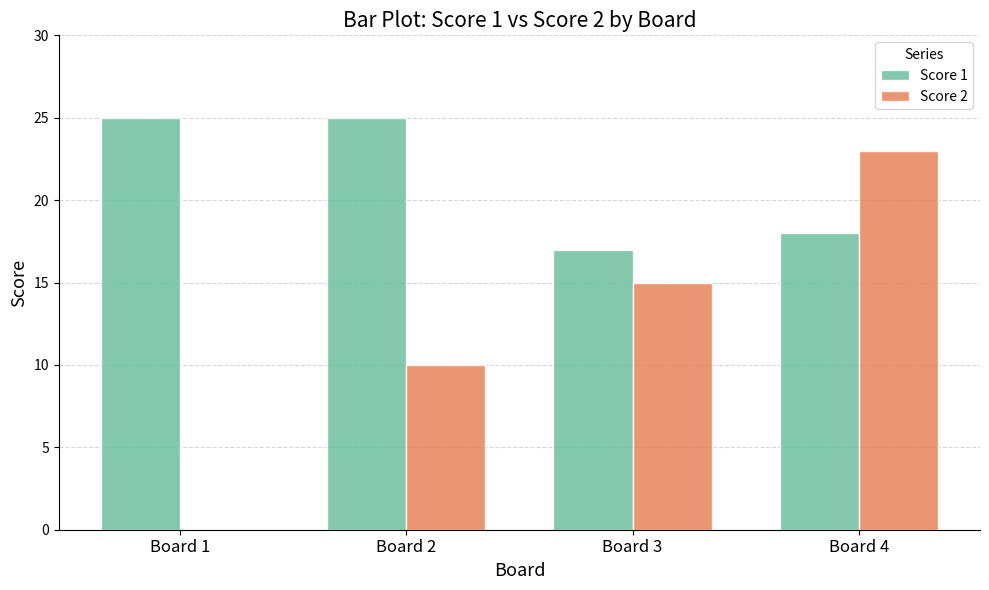

Count the number of categories in the chart.

4